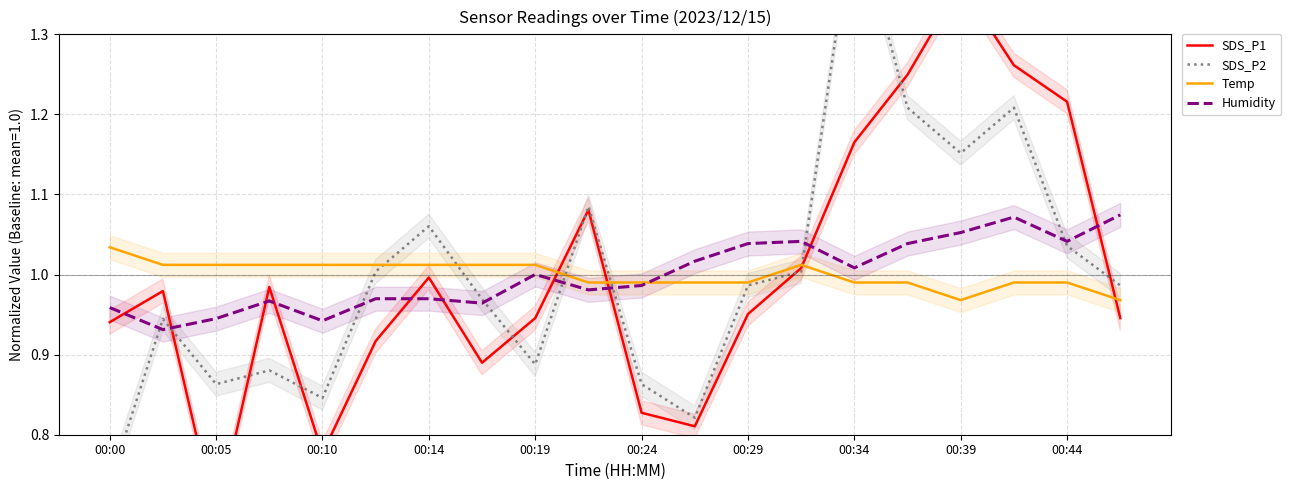

What is the value of the SDS_P1 point at the 20th from the left?

0.9